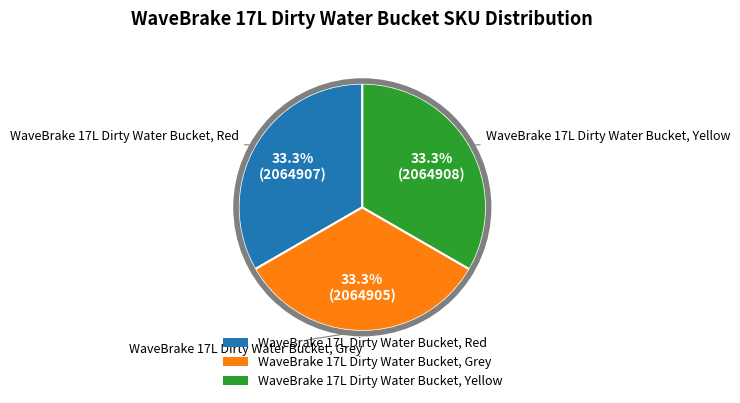

True or false: WaveBrake 17L Dirty Water Bucket, Red accounts for 25% of the total.

False